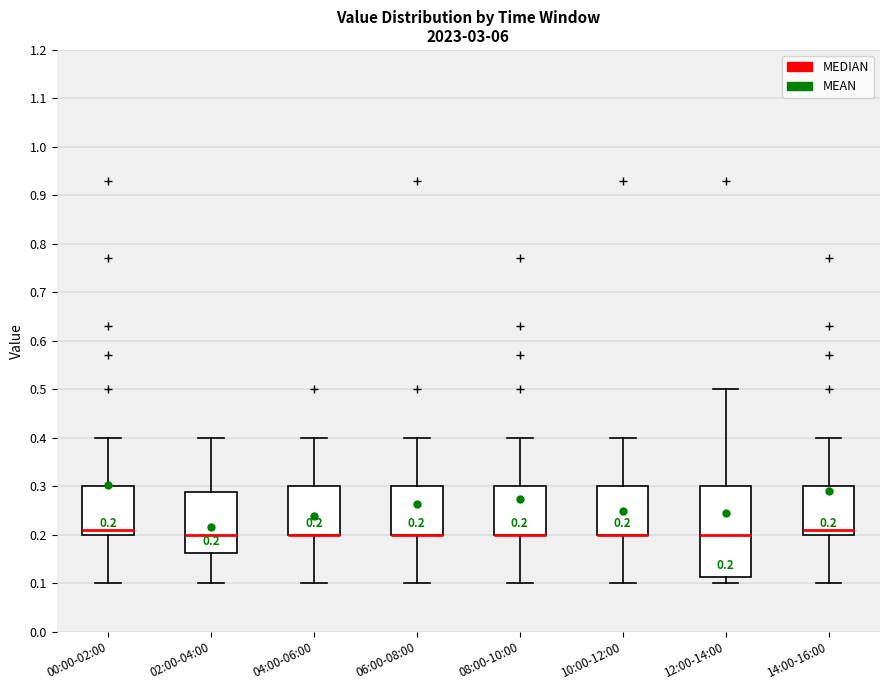

Comparing the boxes themselves (not the whiskers), which one is the tallest?

12:00-14:00